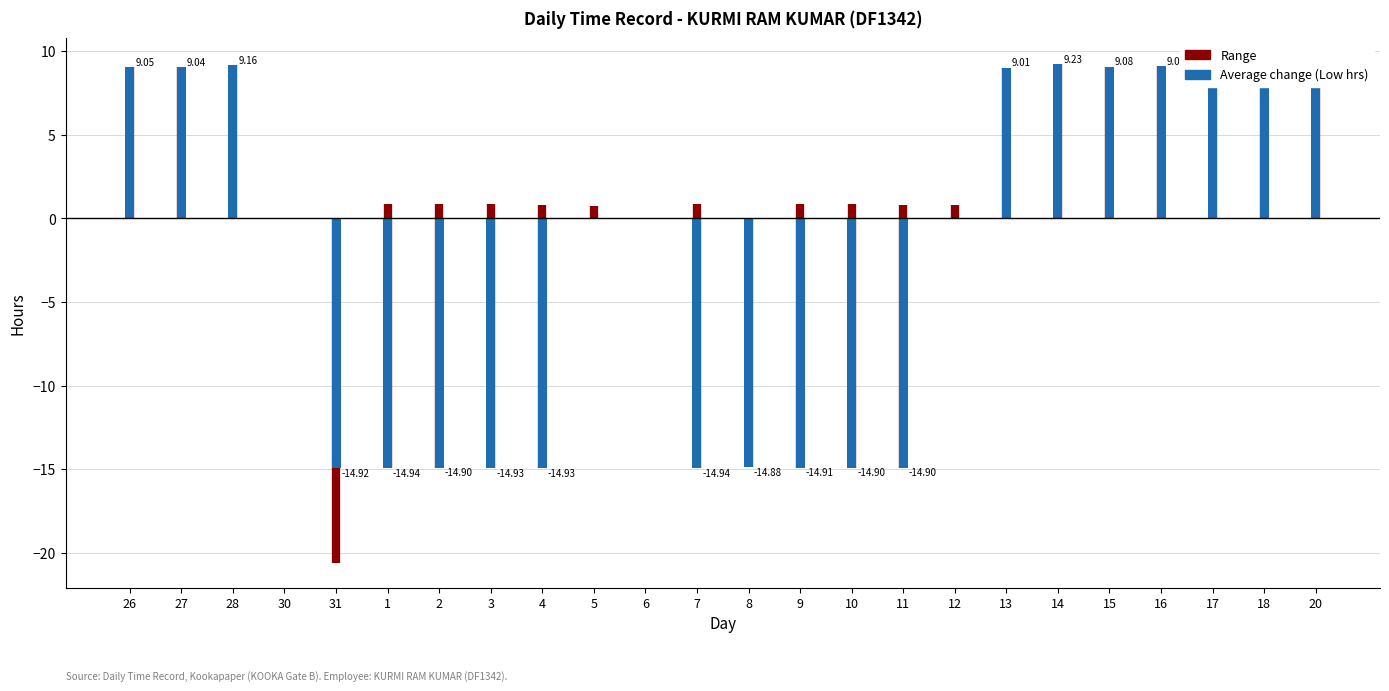

What is the greatest value displayed?

9.3